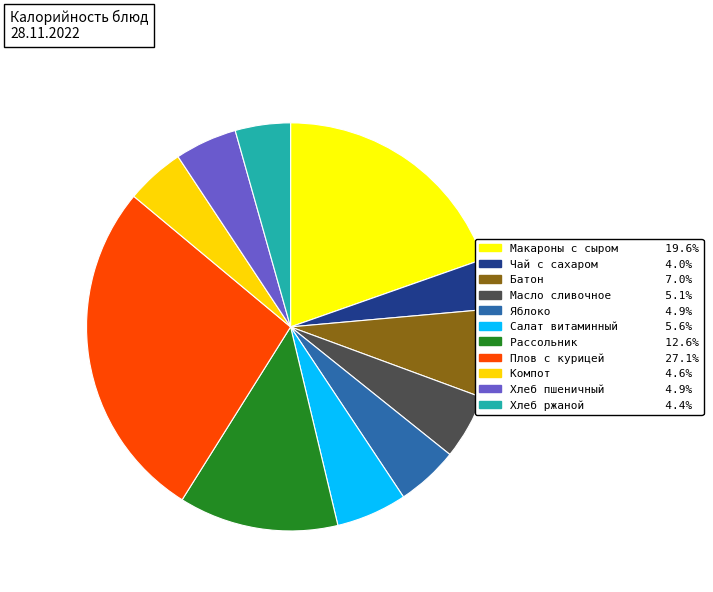

Between Хлеб пшеничный and Хлеб ржаной, which is larger?

Хлеб пшеничный